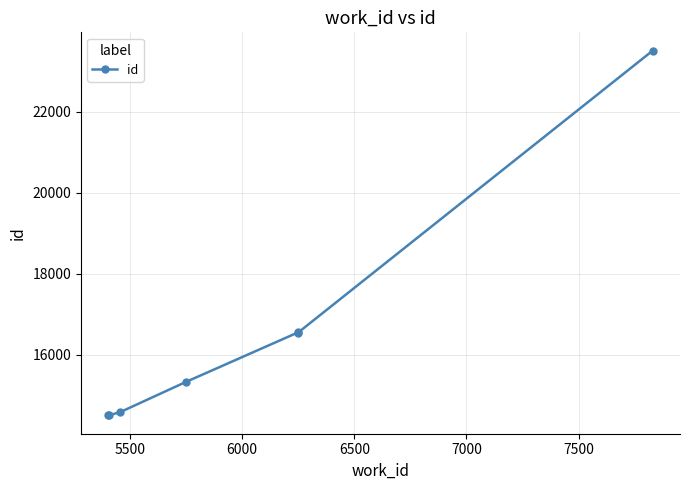

True or false: there are more than 2 points higher than both neighbors.

False